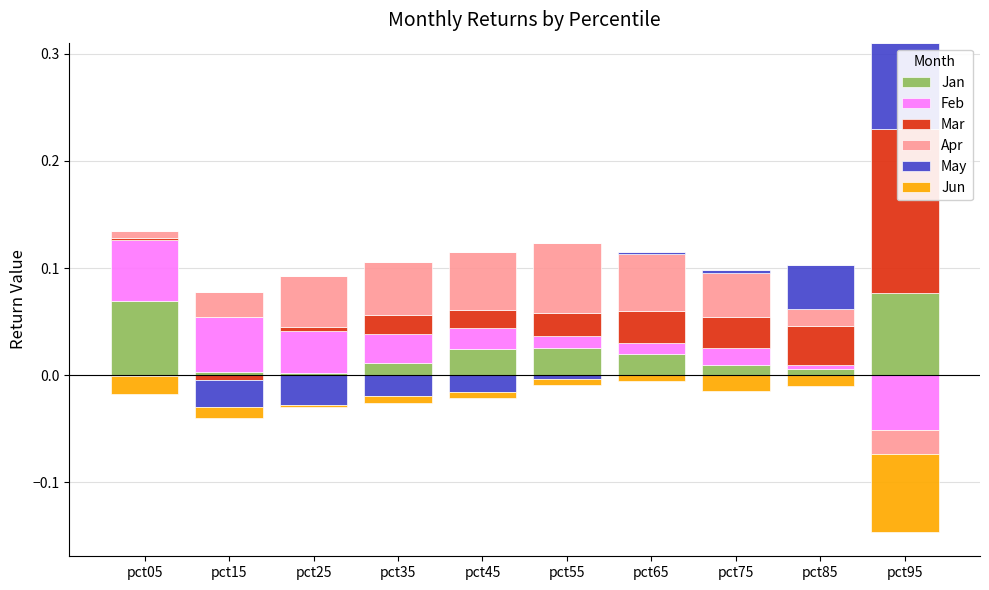

Rank the categories by Apr value from lowest to highest.

pct95, pct05, pct85, pct15, pct75, pct25, pct35, pct65, pct45, pct55